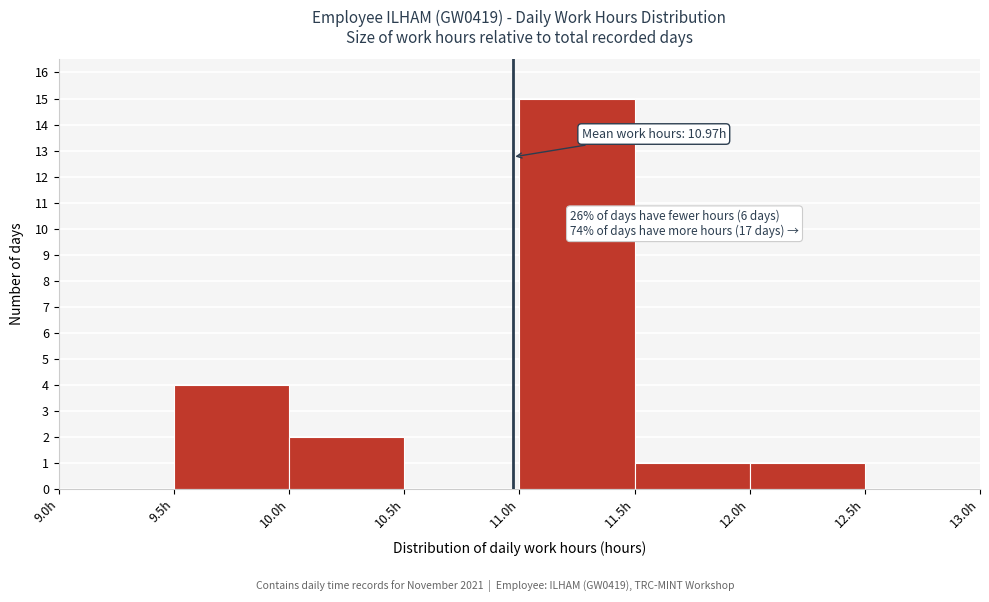

Over which range of the x-axis is the bar tallest?

11.0 to 11.5